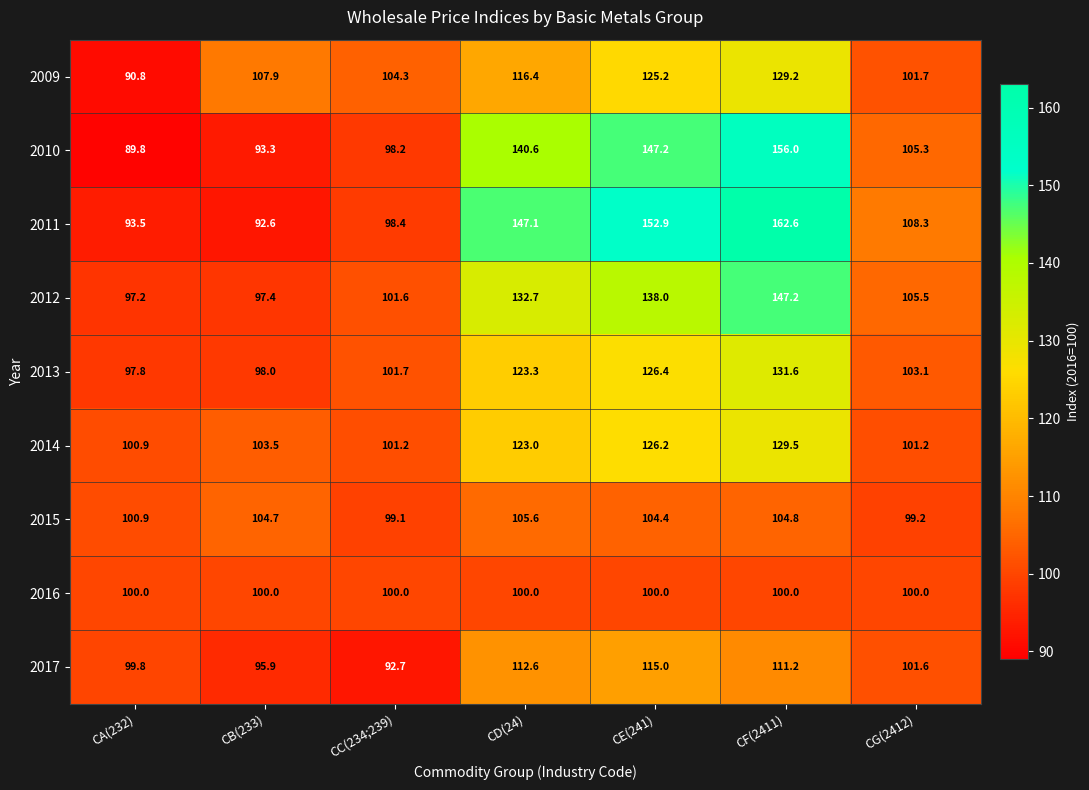

At which category is the sum across all series the highest?

CF(2411)